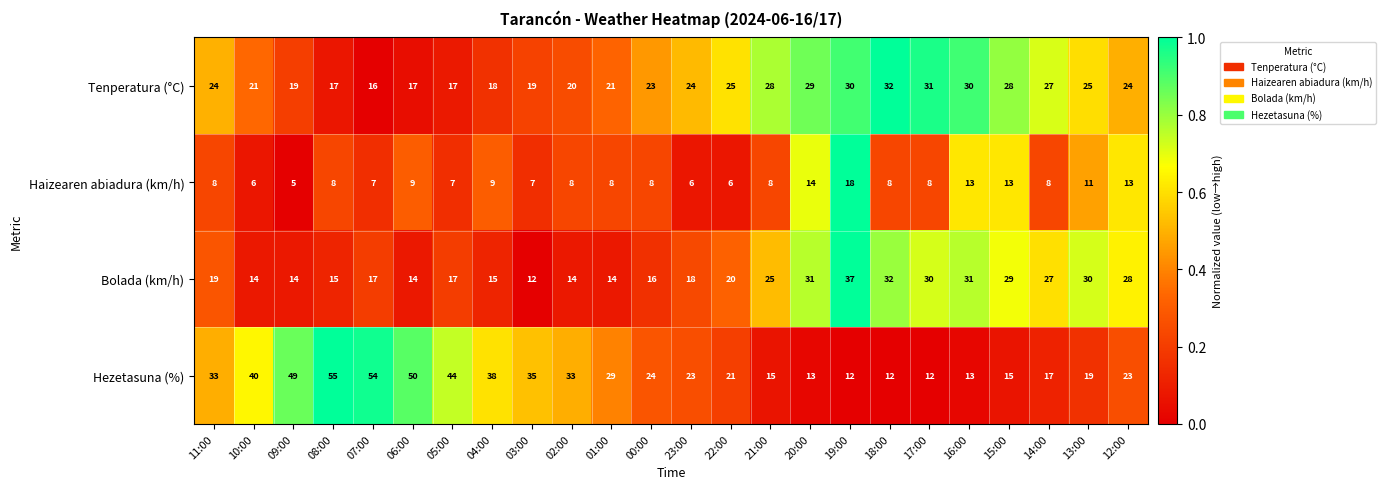

Rank the series at 06:00 from highest to lowest value.

Hezetasuna (%), Tenperatura (°C), Bolada (km/h), Haizearen abiadura (km/h)